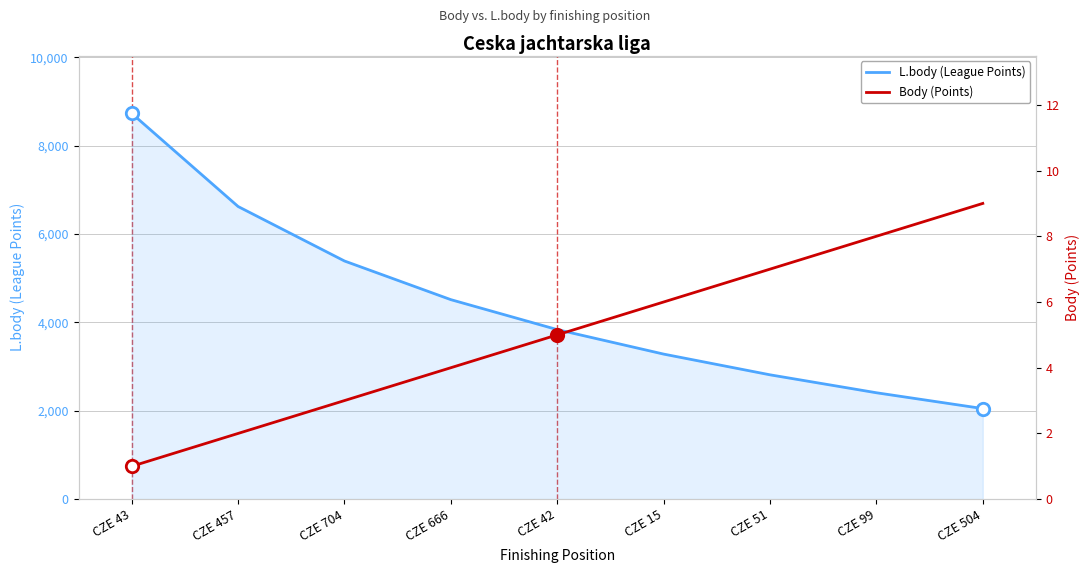

Is the value of Body (Points) at CZE 457 greater than the value of L.body (League Points) at CZE 51?

No